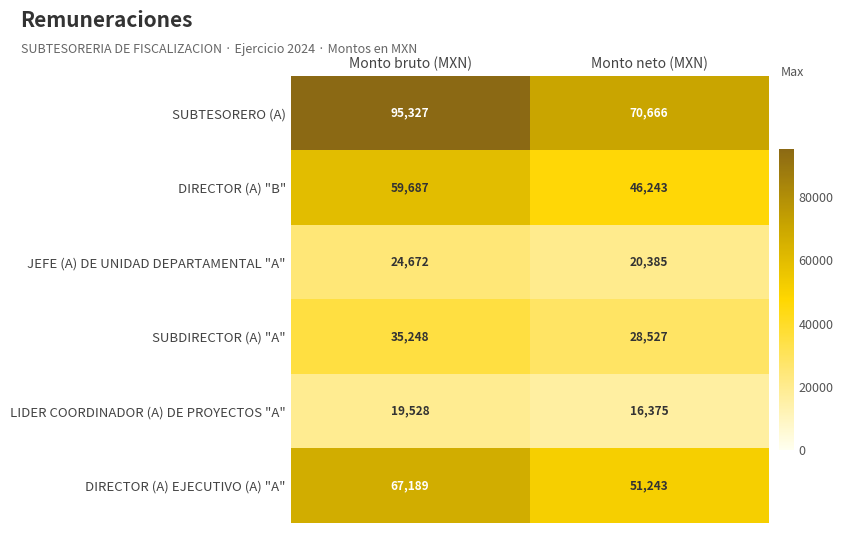

Where is SUBDIRECTOR (A) "A" nearest to the value 31887?

Monto neto (MXN)